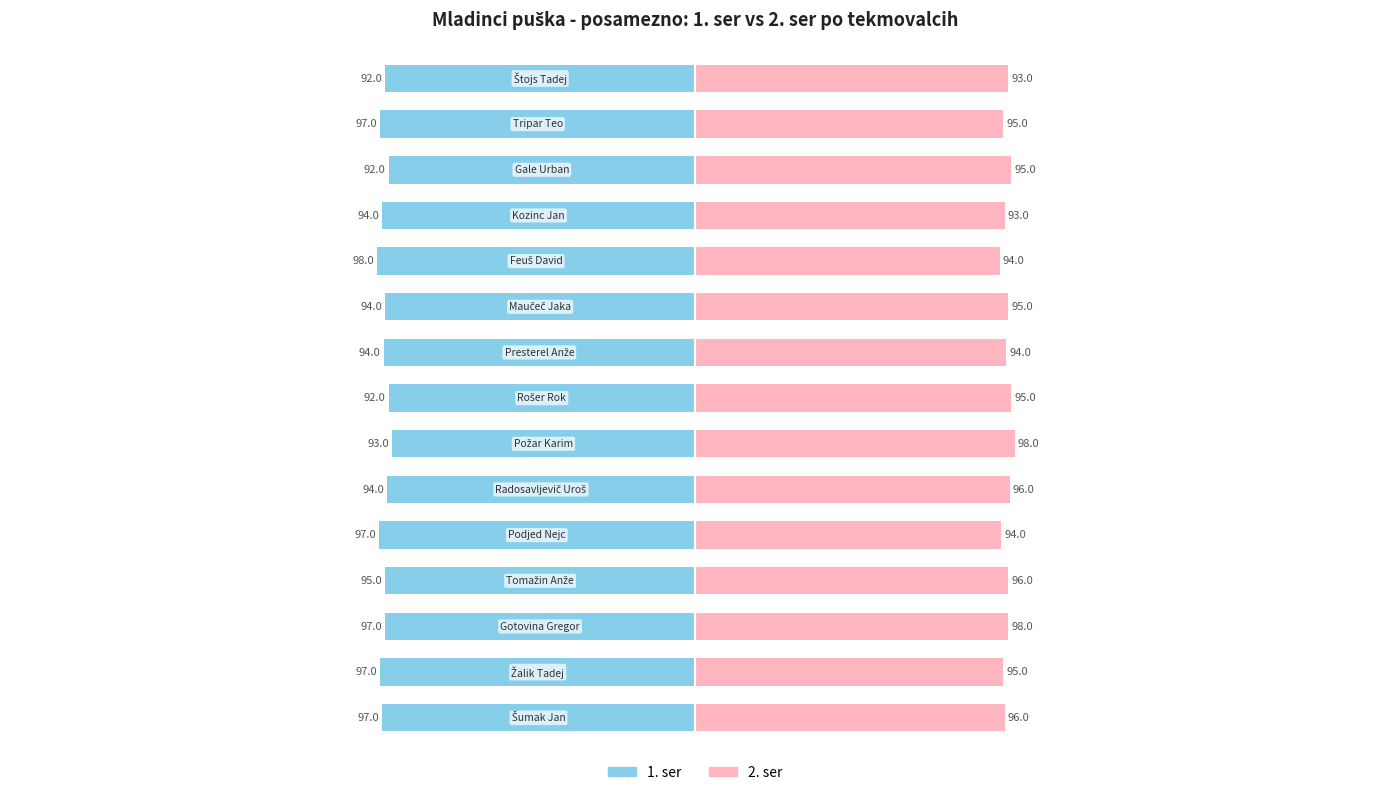

Rank the series by their maximum value, from highest to lowest.

2. ser, 1. ser